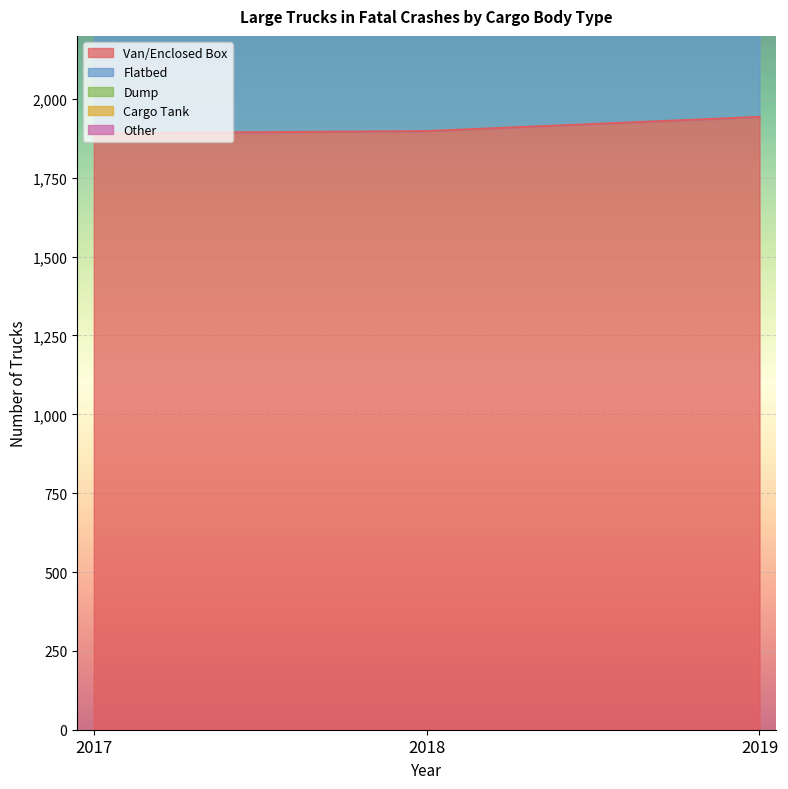

The value of Van/Enclosed Box at 2018 is 1898. True or false?

True